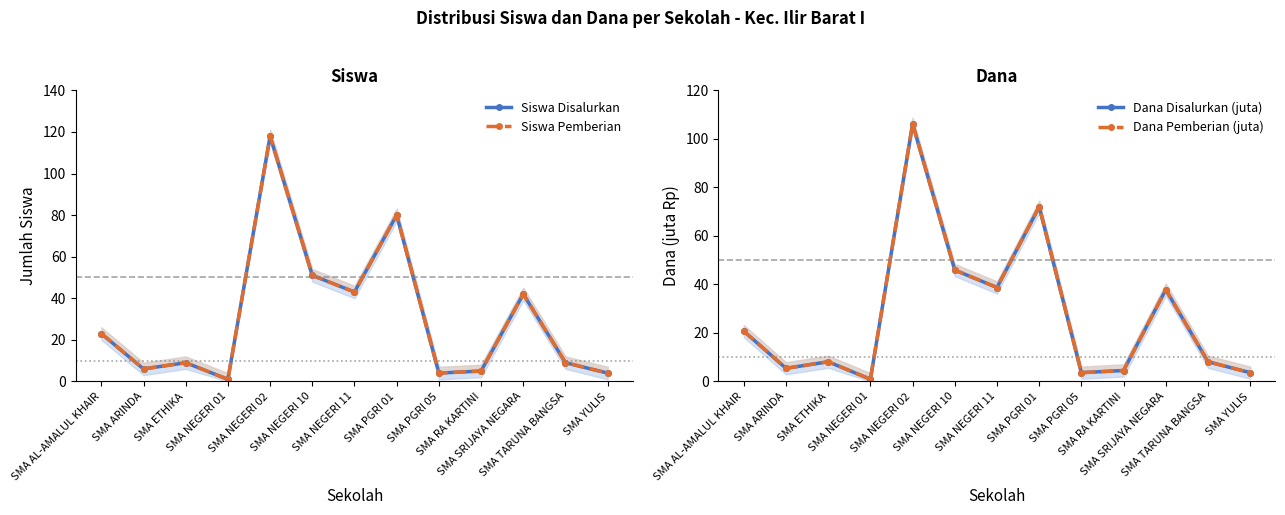

What is the label of the 1st point from the right?

SMA YULIS